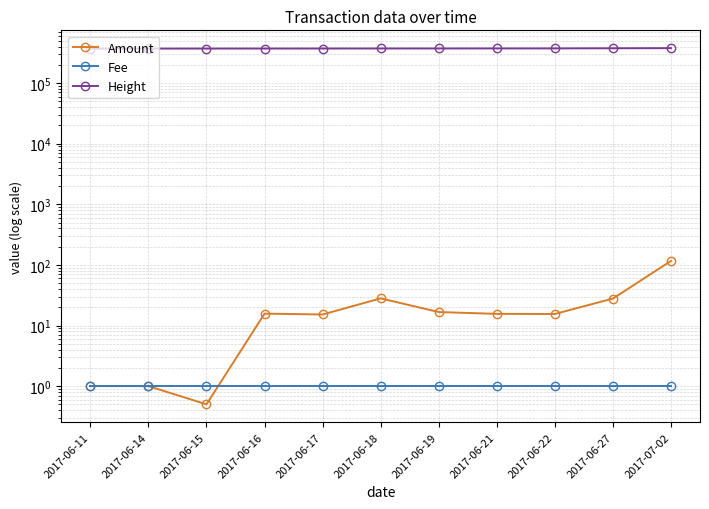

True or false: Amount and Height cross at least once.

False